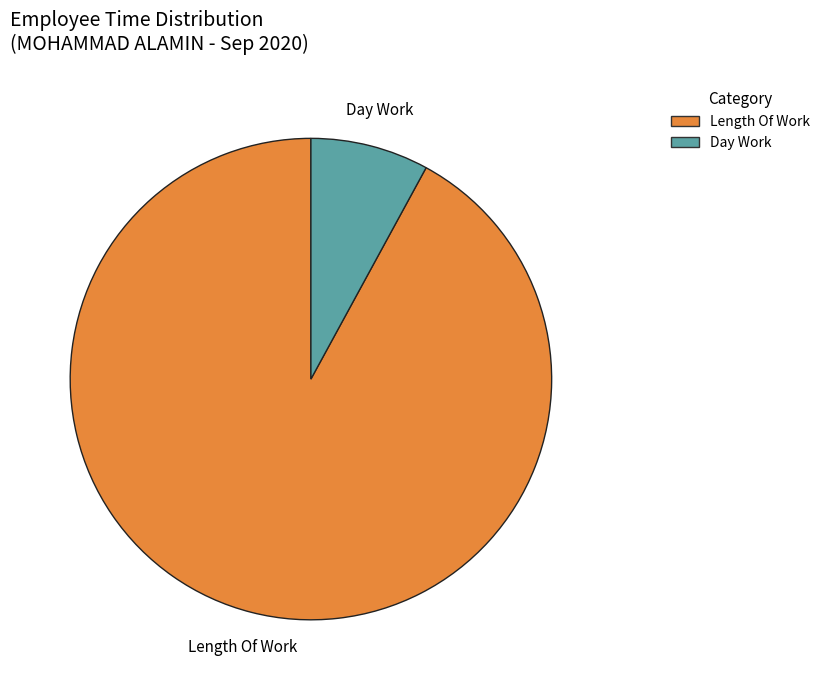

Is there a majority slice in this chart?

Yes